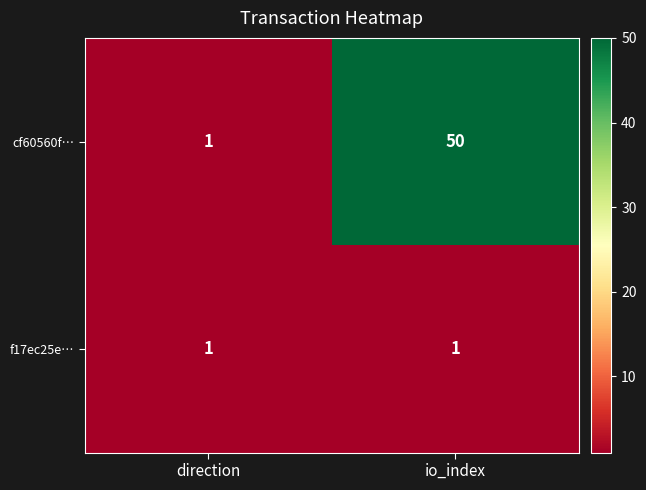

How many data points does each series have?

2